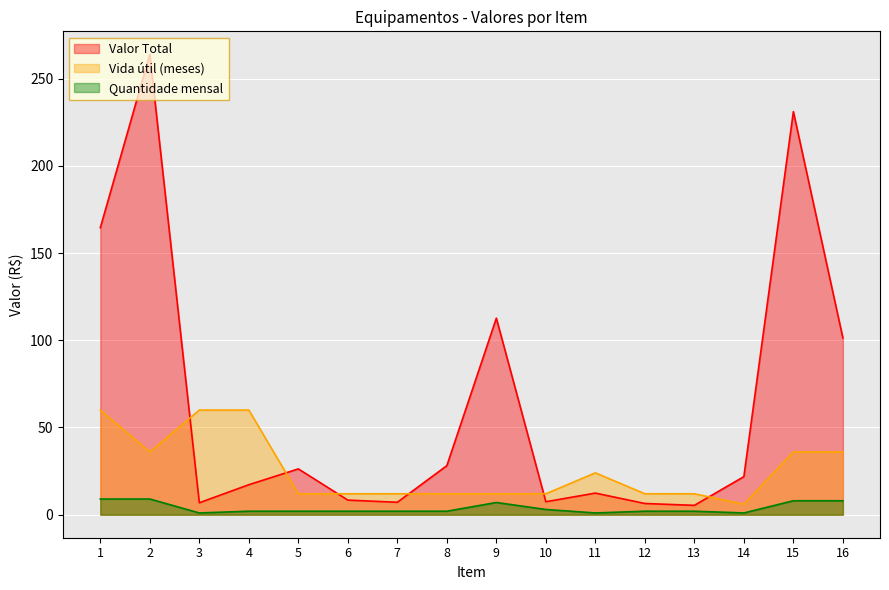

What is the value of the Valor Total point at the 3rd from the left?

6.8